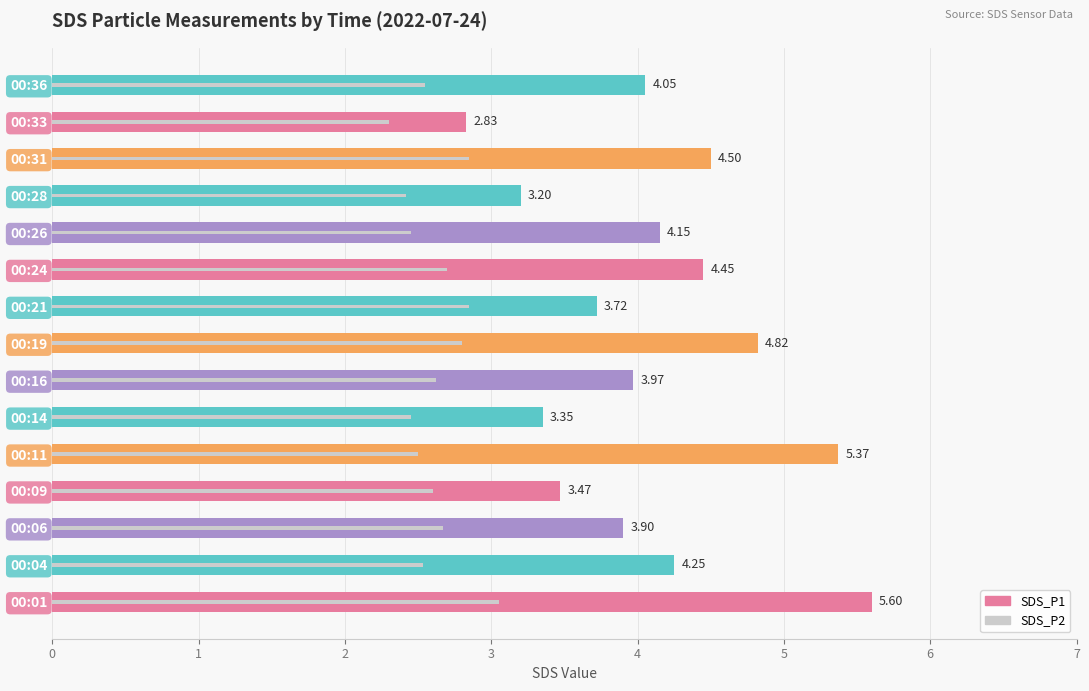

What is the difference between the maximum and minimum values in the SDS_P2 series?

0.8